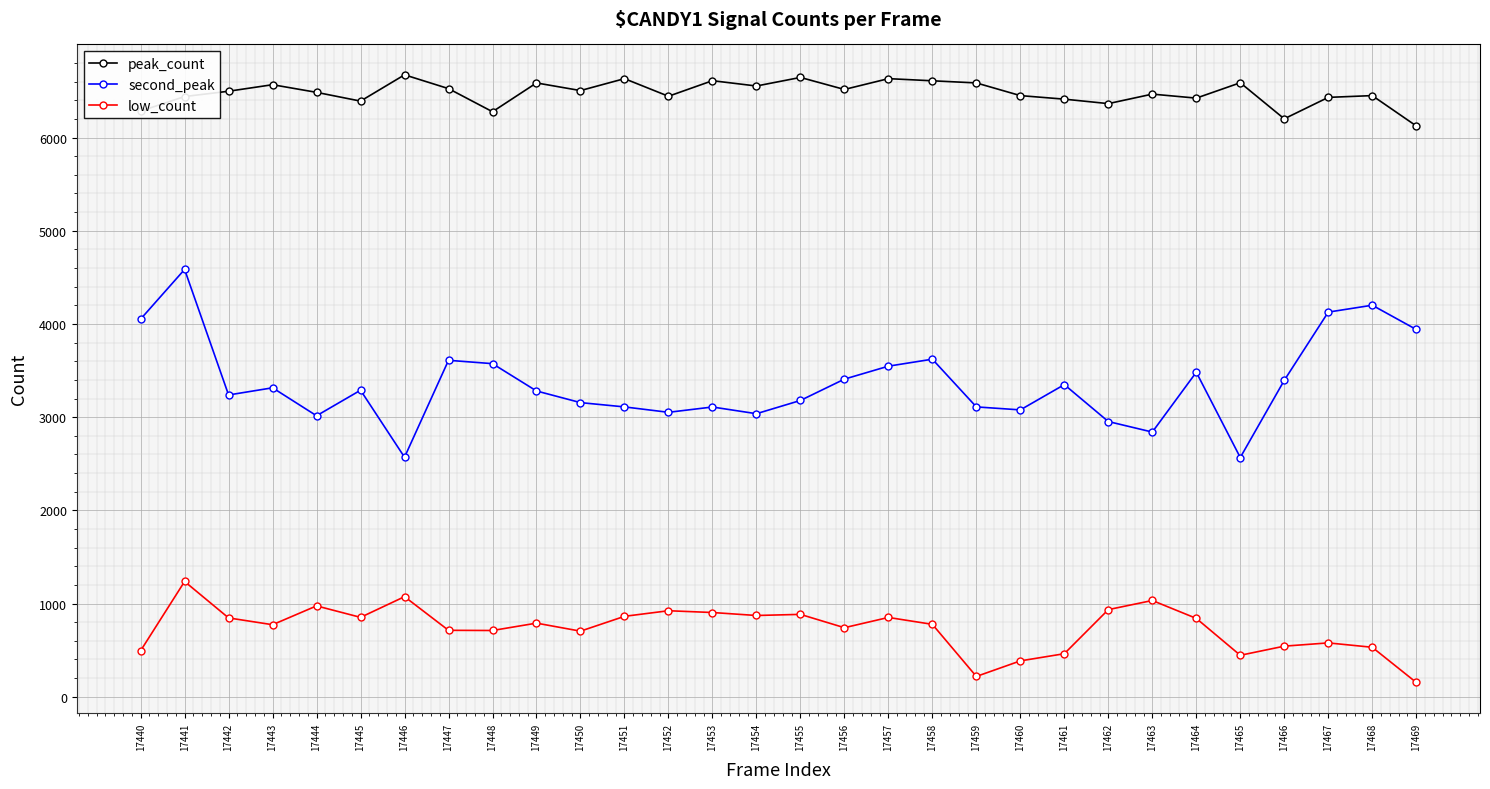

At which category does second_peak reach its first local valley?

17442